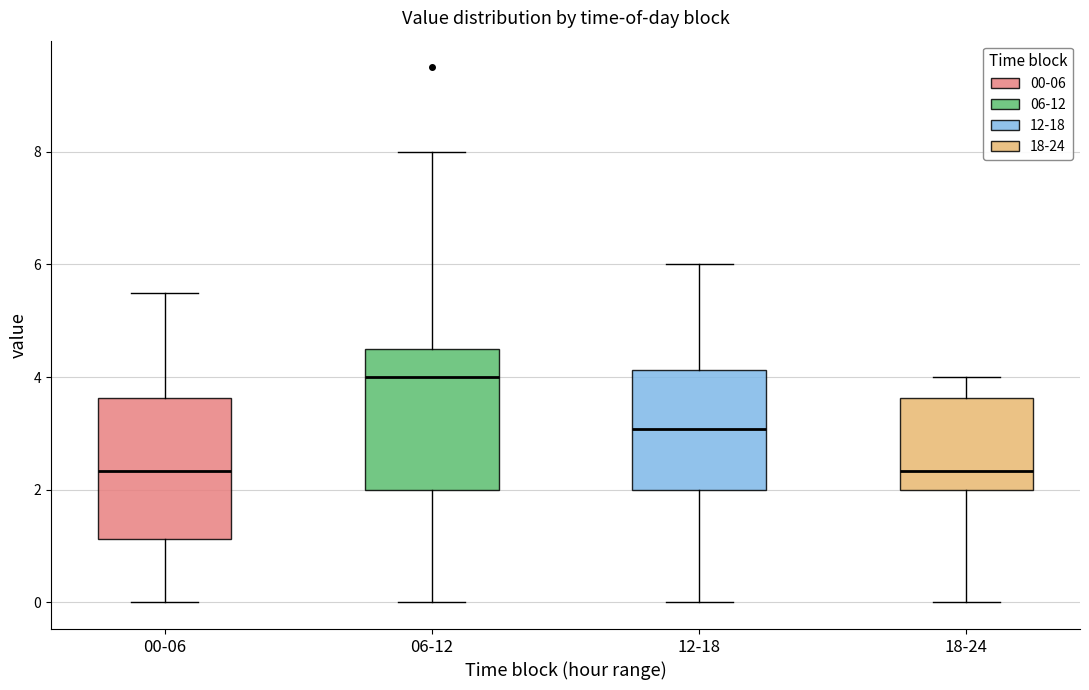

Reading left to right, transcribe this box plot: for each box, give where its median line is, the range the box spans, and where its two whiskers end, as read against the y-axis. The values are not printed on the chart, so give them approximately, as read against the axis.

00-06: median 2.4, box 1.2 to 3.6, whiskers 0.0 to 5.6
06-12: median 4.0, box 2.0 to 4.6, whiskers 0.0 to 8.0
12-18: median 3.0, box 2.0 to 4.2, whiskers 0.0 to 6.0
18-24: median 2.4, box 2.0 to 3.6, whiskers 0.0 to 4.0